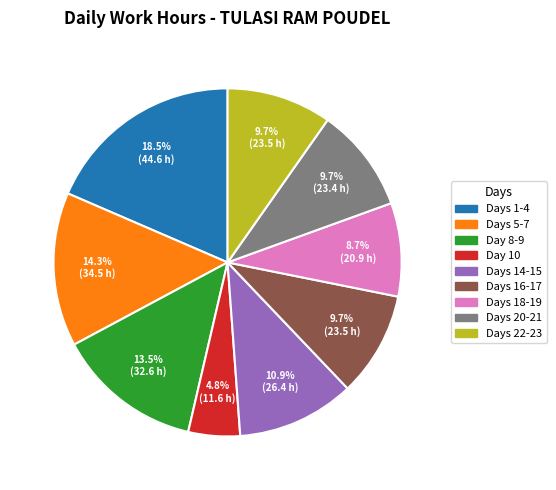

Is there any slice that represents more than half of the pie?

No